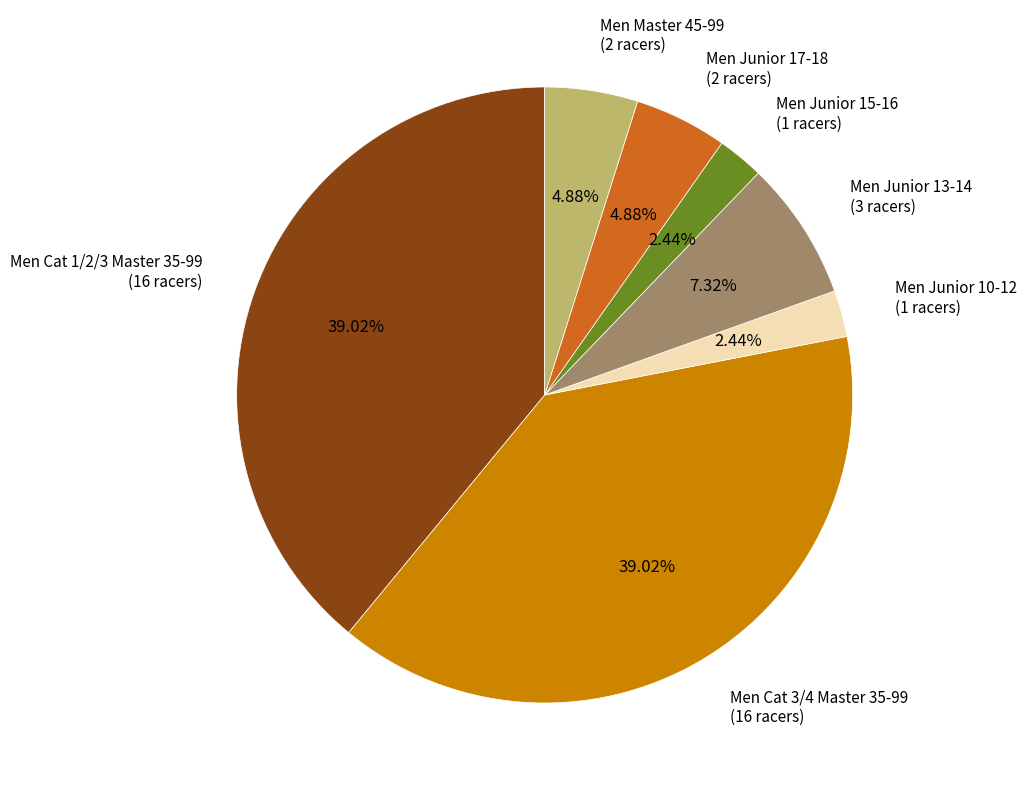

Do Men Junior 13-14 (3 racers) and Men Cat 3/4 Master 35-99 (16 racers) together represent more than half of the pie?

No